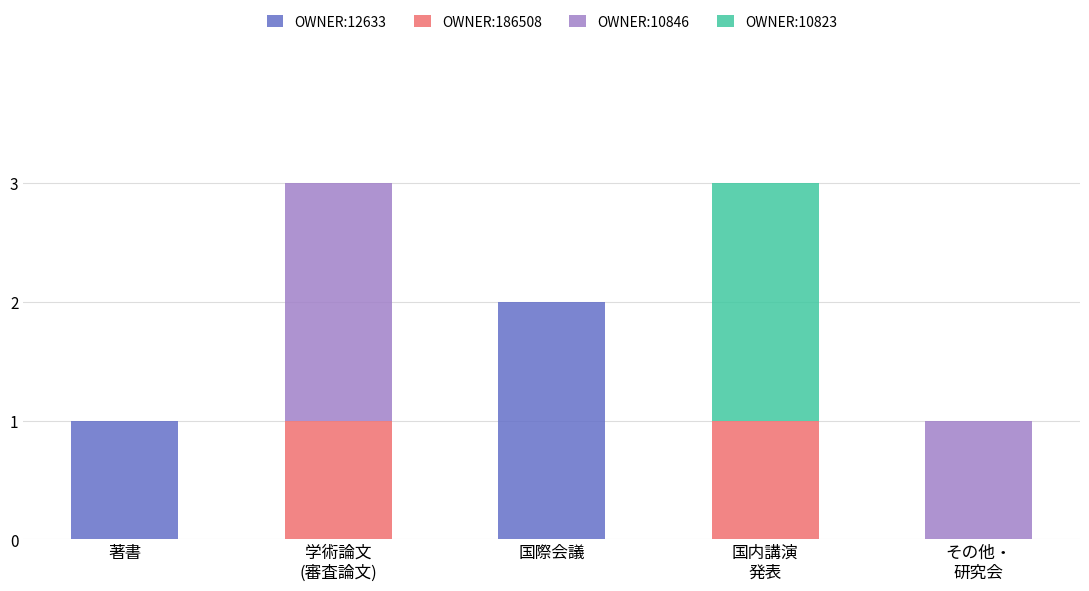

At which label does OWNER:12633 reach its peak?

国際会議